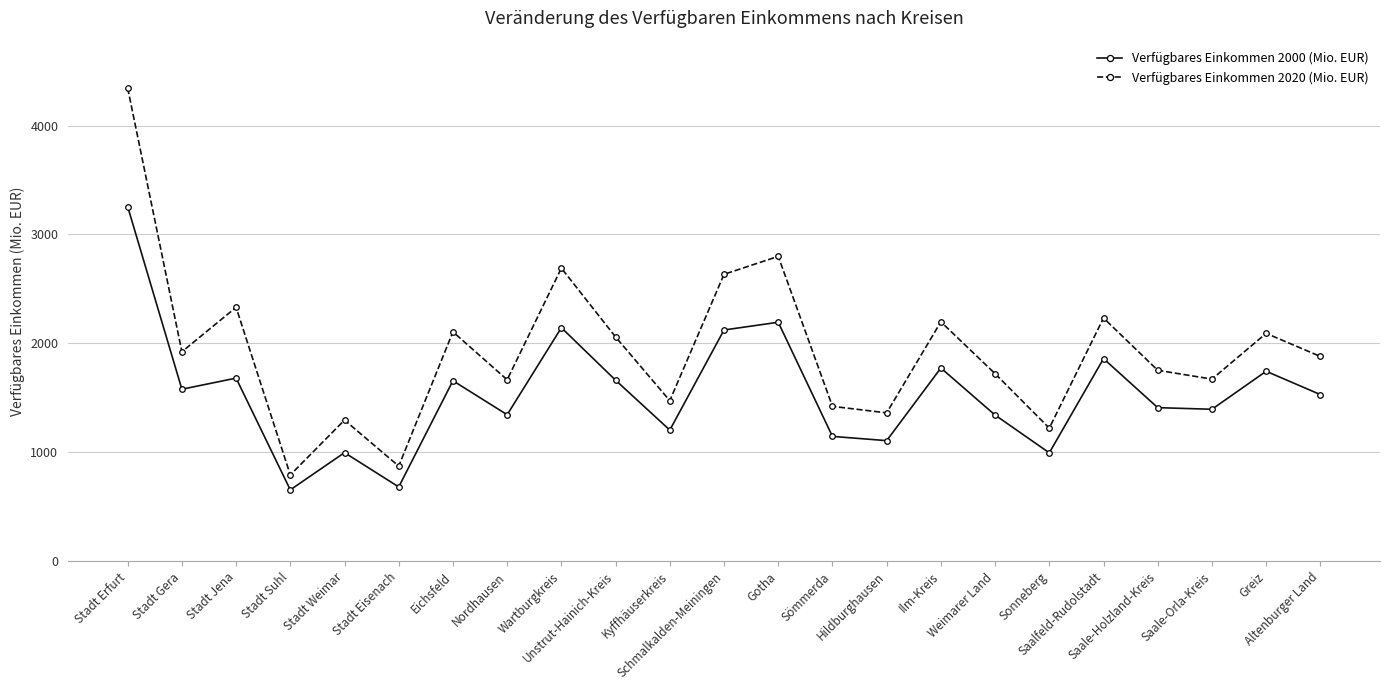

What is the lowest value of the Verfügbares Einkommen 2000 (Mio. EUR) series?

655